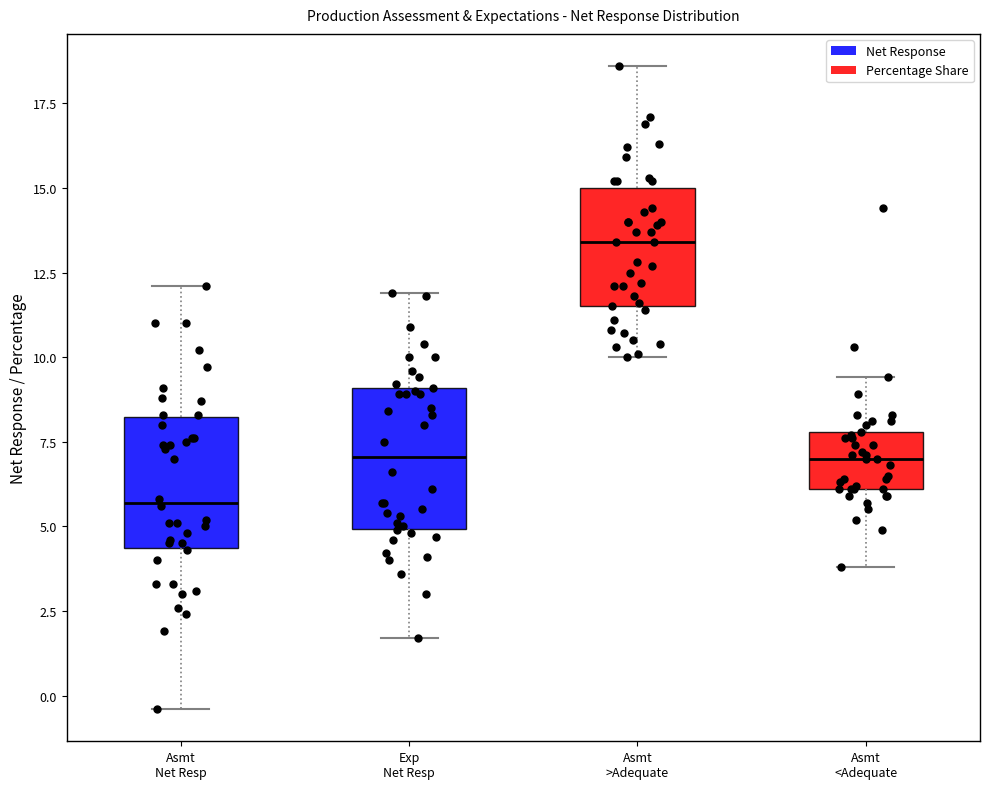

Where does the lower whisker of the box for Exp Net Resp end on the y-axis? The values are not printed on the chart, so give them approximately, as read against the axis.

1.5